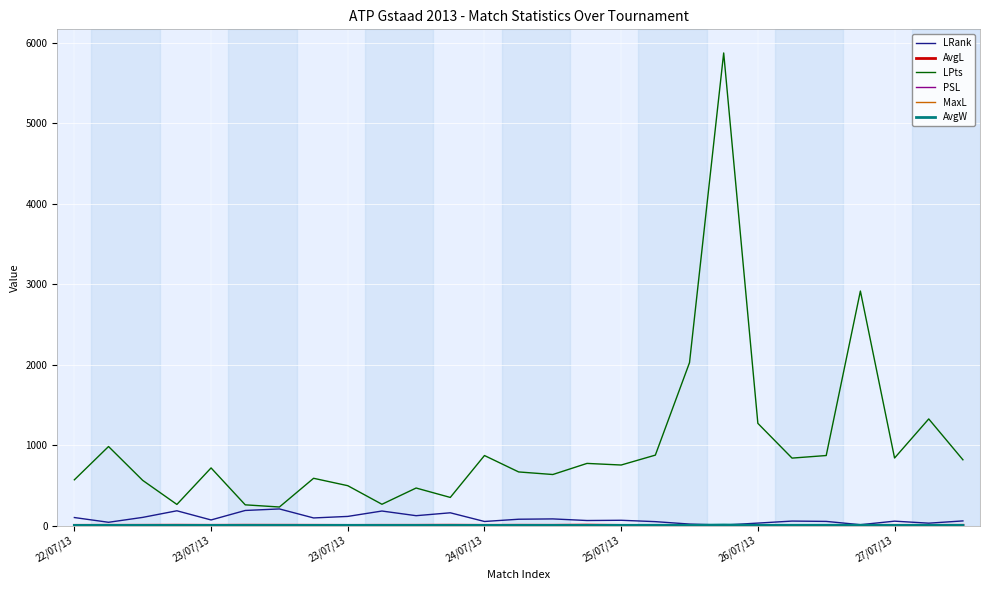

How many interior local peaks does the PSL series have?

8